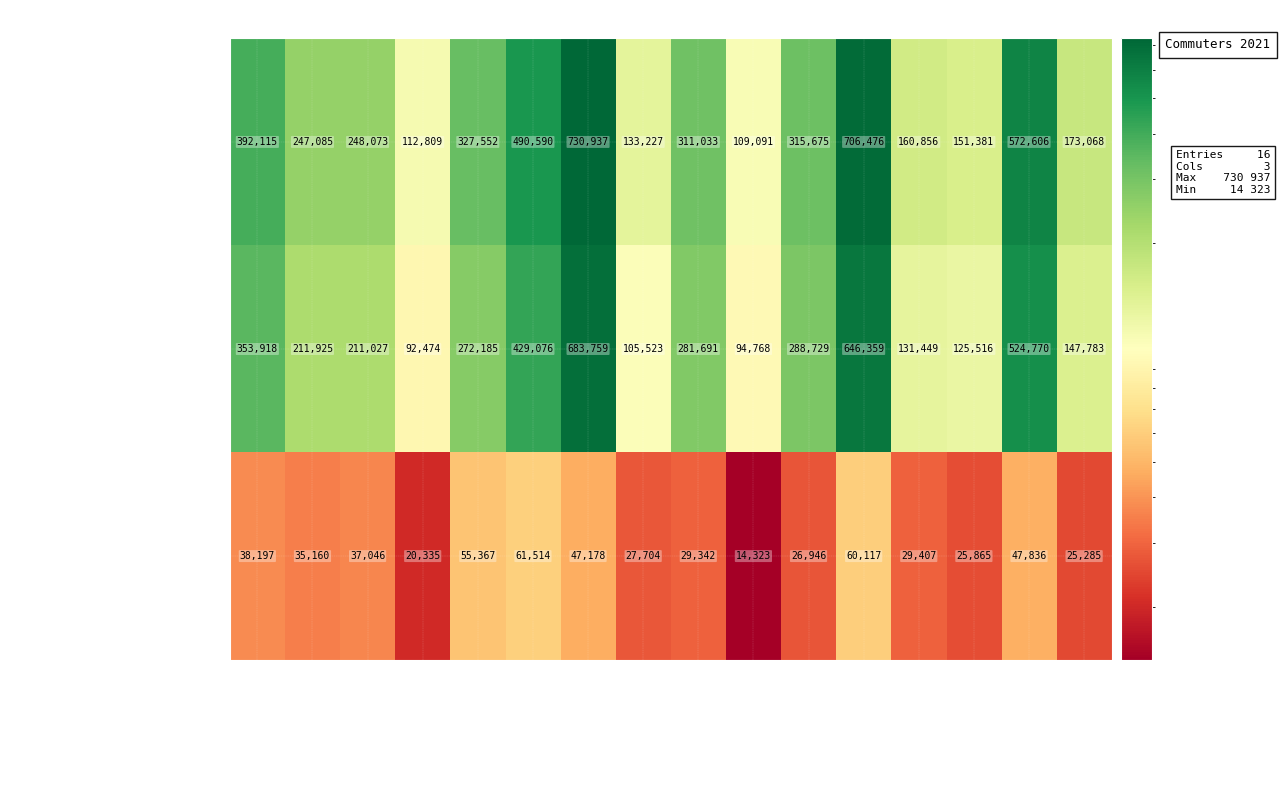

At Dolnośląskie, list the series in order from largest to smallest.

Dojeżdżający ogółem, Dojeżdżający wewnątrz, Dojeżdżający poza granice